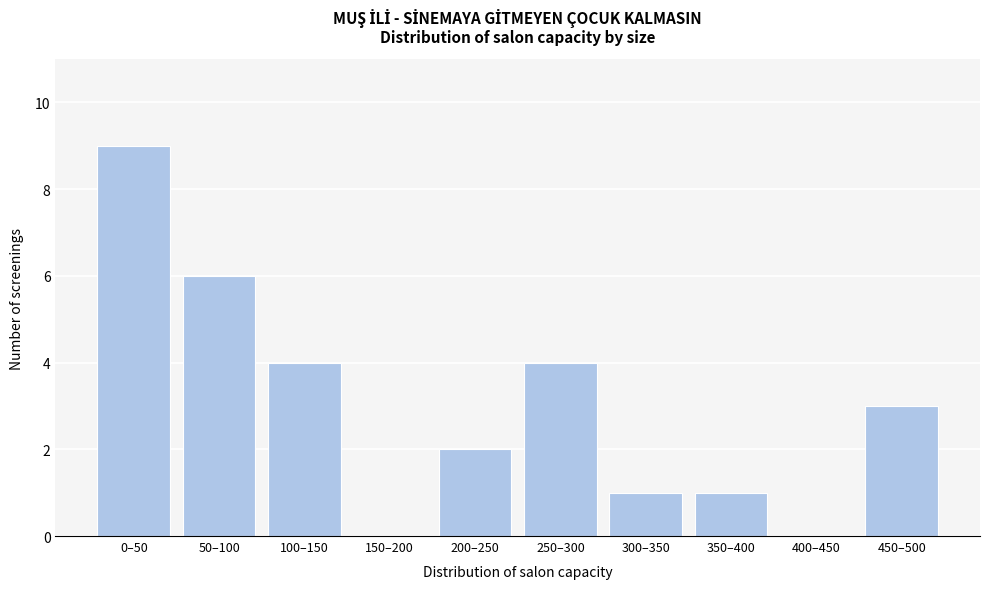

Reading left to right, transcribe all the data shown in this chart.

0–50=9	50–100=6	100–150=4	150–200=0	200–250=2	250–300=4	300–350=1	350–400=1	400–450=0	450–500=3